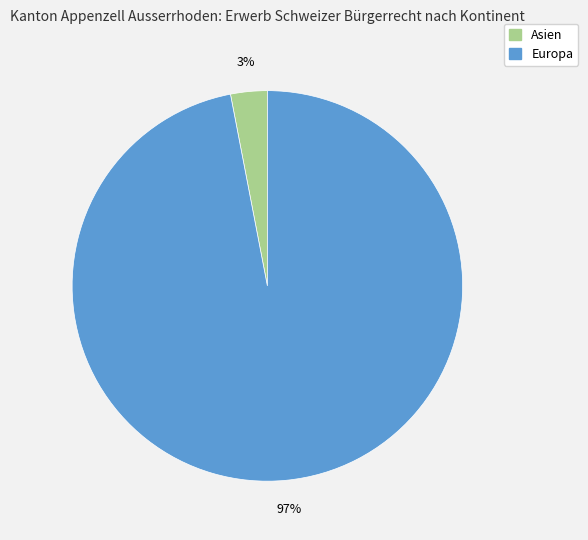

Is there a majority slice in this chart?

Yes